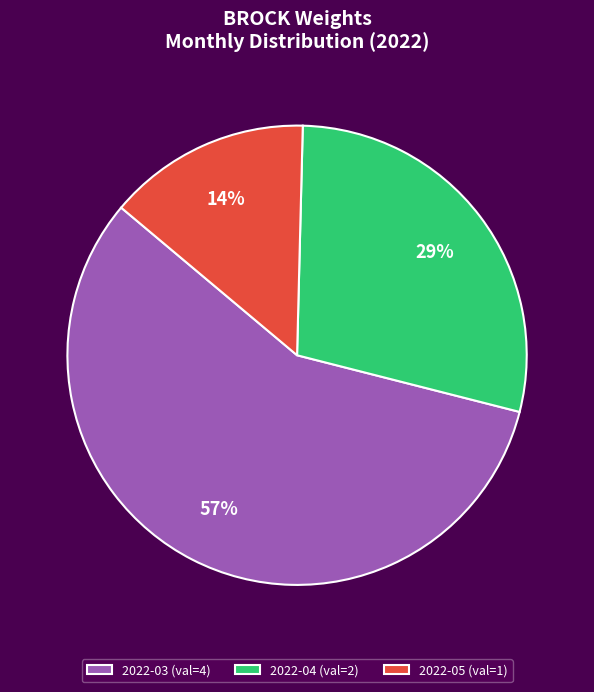

Combined, do 2022-05 (val=1) and 2022-03 (val=4) account for over 50%?

Yes